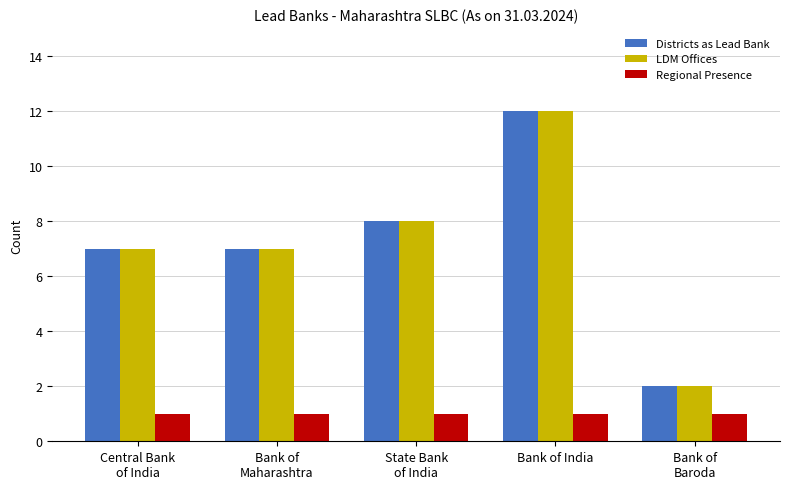

What is the difference between the maximum and minimum values in the LDM Offices series?

10